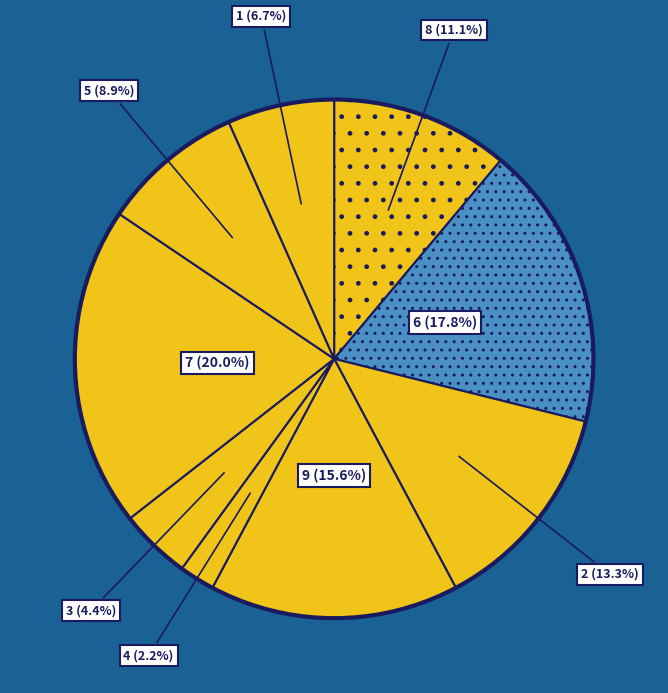

True or false: 8 accounts for 17% of the total.

False